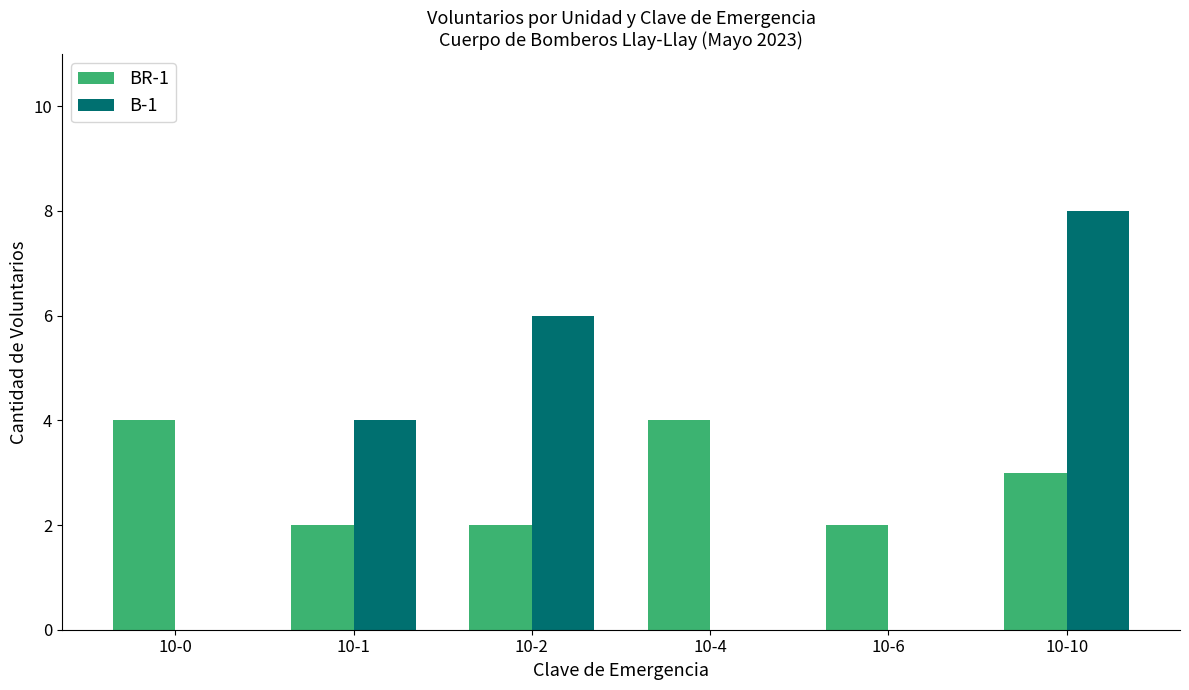

At which label does B-1 reach its peak?

10-10